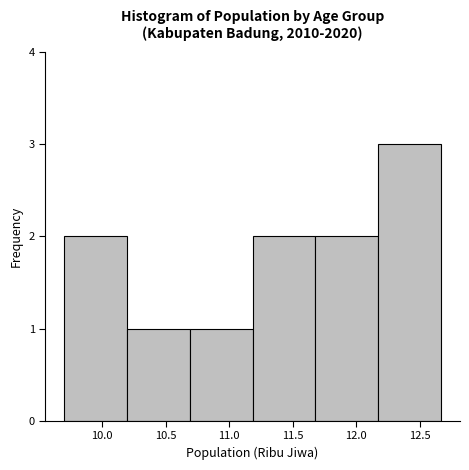

Reading left to right, transcribe this chart: for each bar, give the range it covers on the x-axis and its height. Neither the bar edges nor the heights are printed on the chart, so give them approximately, as read against the axes.

9.700 to 10.195: 2
10.195 to 10.690: 1
10.690 to 11.185: 1
11.185 to 11.680: 2
11.680 to 12.175: 2
12.175 to 12.670: 3